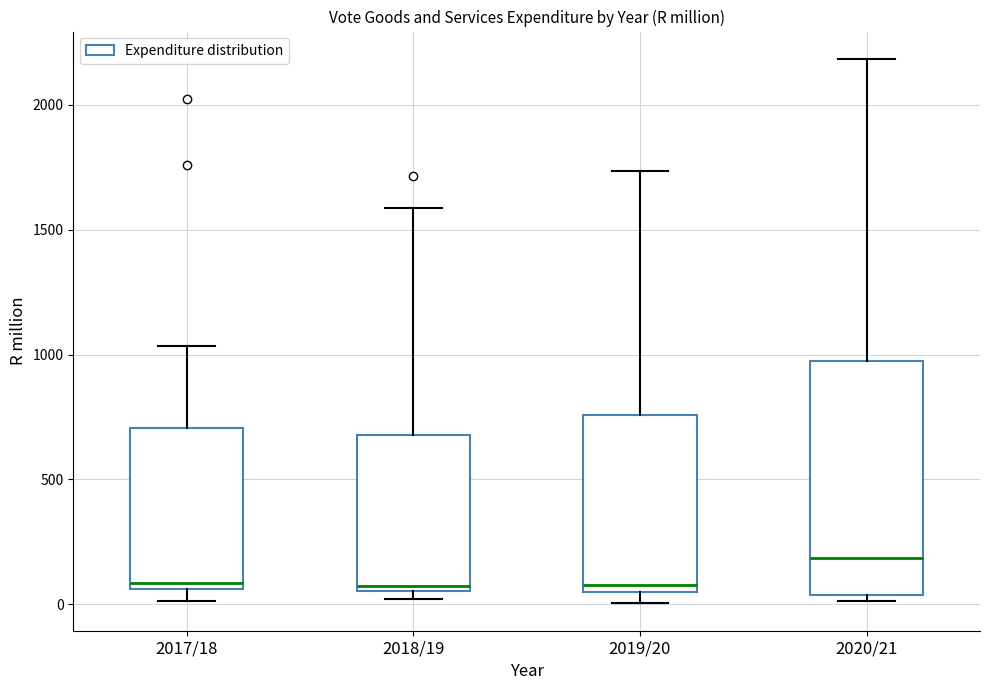

Reading left to right, transcribe this box plot: for each box, give where its median line is, the range the box spans, and where its two whiskers end, as read against the y-axis. The values are not printed on the chart, so give them approximately, as read against the axis.

2017/18: median 100, box 50 to 700, whiskers 0 to 1050
2018/19: median 50 (just above the box's lower edge), box 50 to 700, whiskers 0 to 1600
2019/20: median 100, box 50 to 750, whiskers 0 to 1750
2020/21: median 200, box 50 to 950, whiskers 0 to 2200